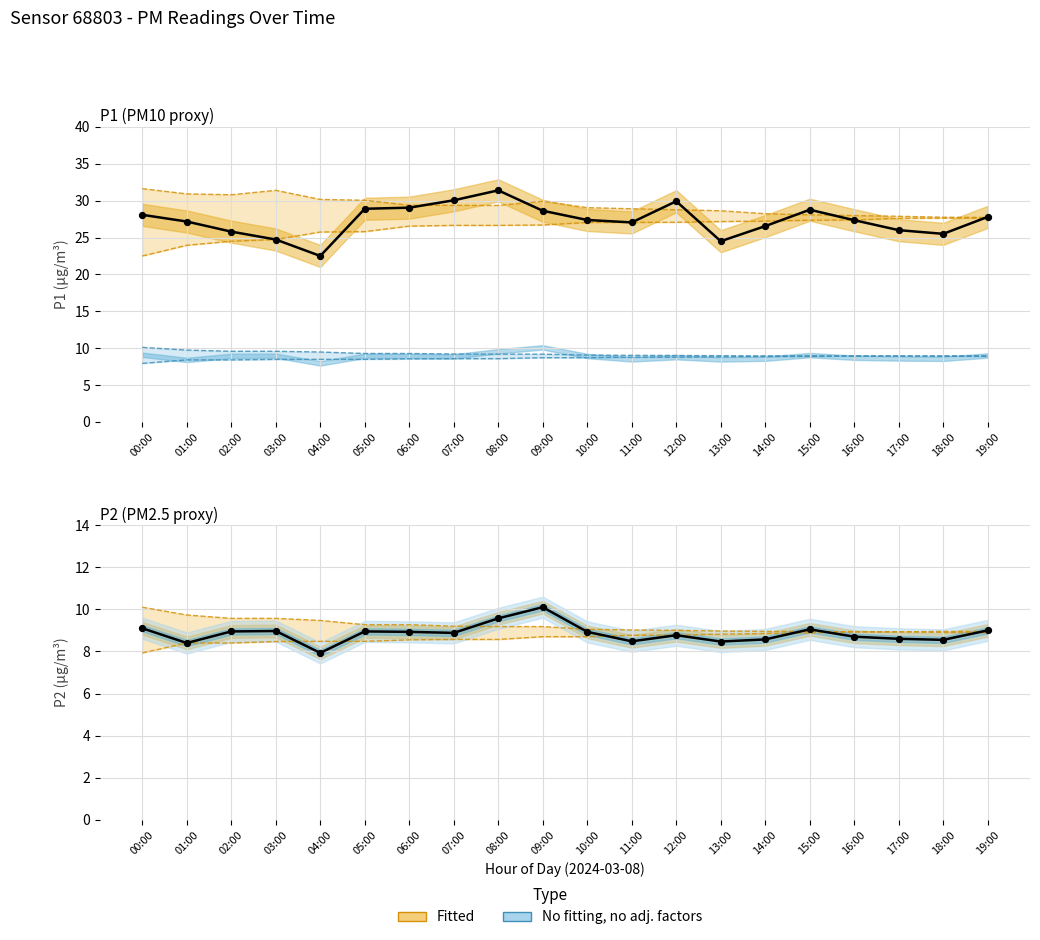

Which series has the largest total across all categories?

P1 observed